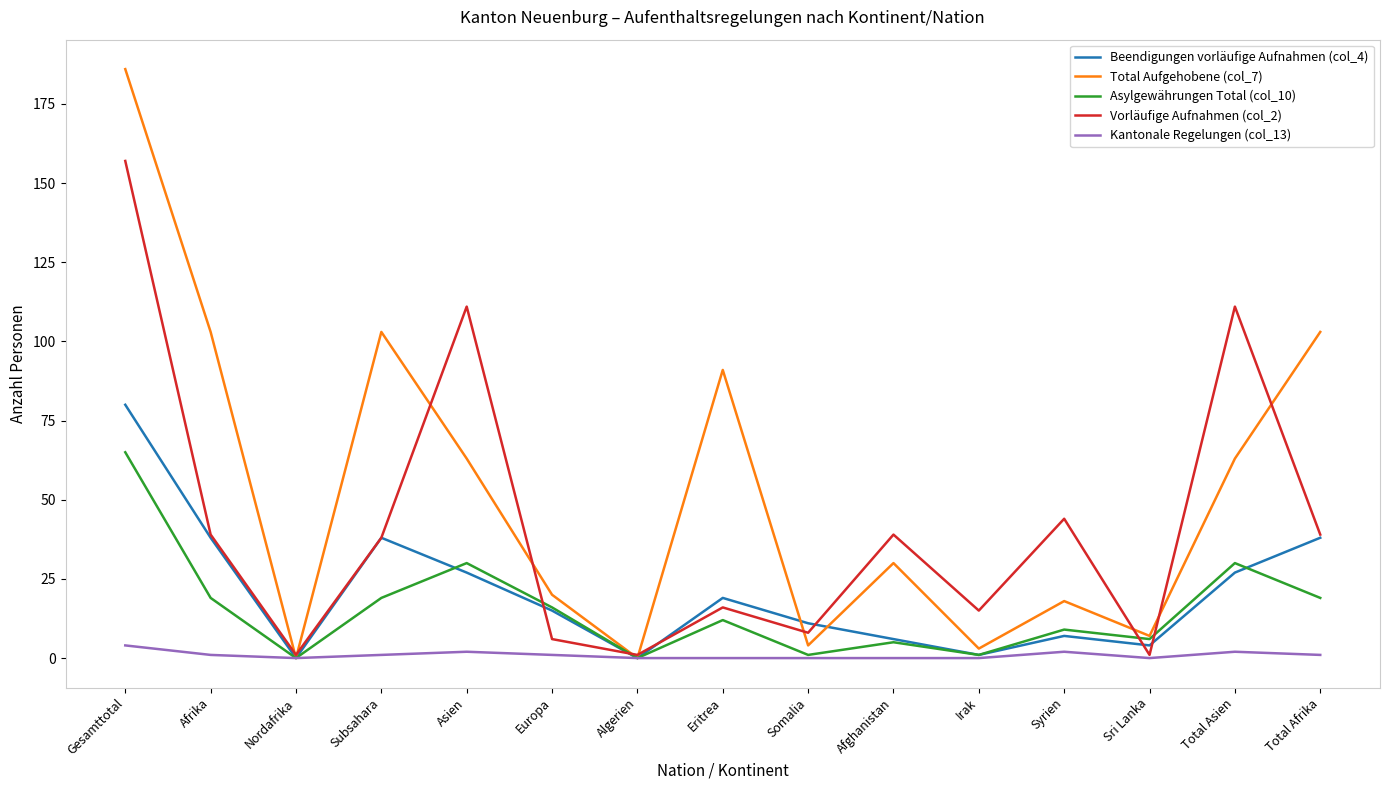

How many distinct data groups are displayed?

5